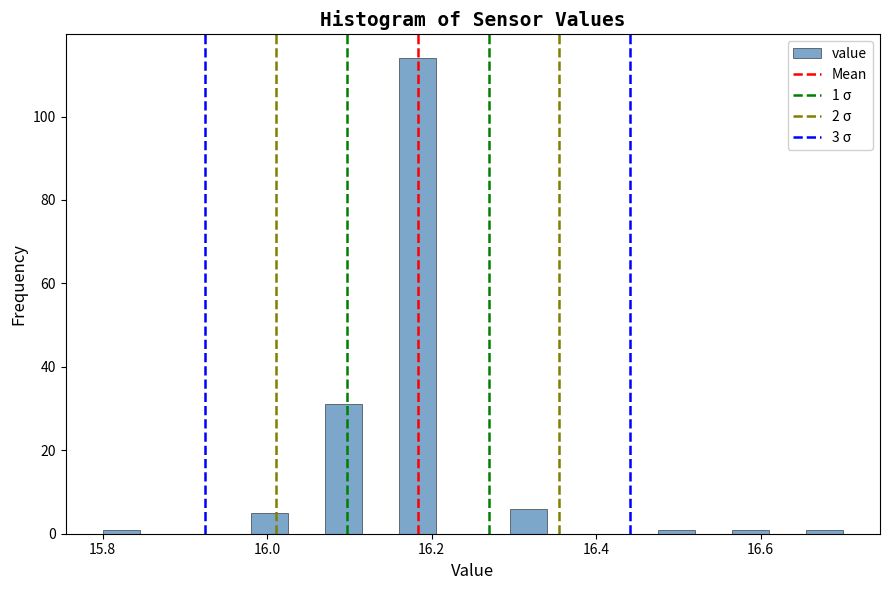

Read against the x-axis, roughly where is the centre of the tallest bar?

16.18